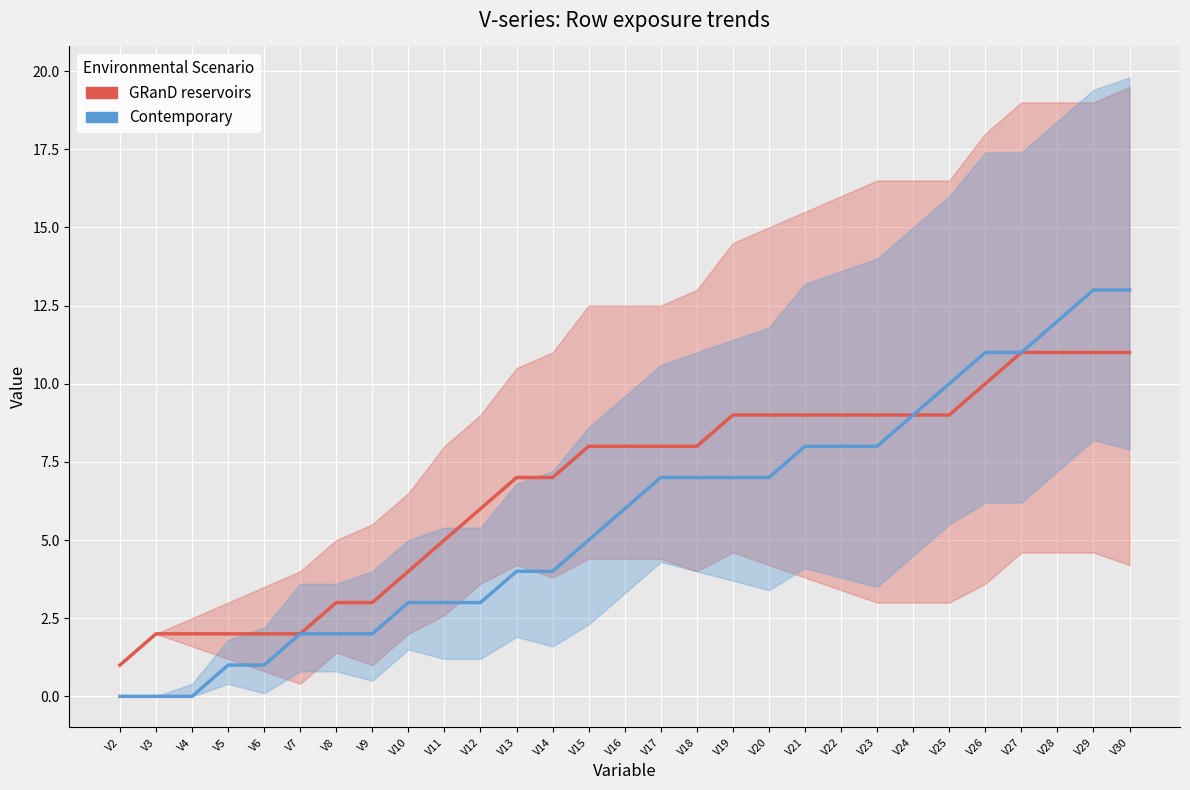

What is the difference between the maximum and minimum values in the GRanD reservoirs series?

10